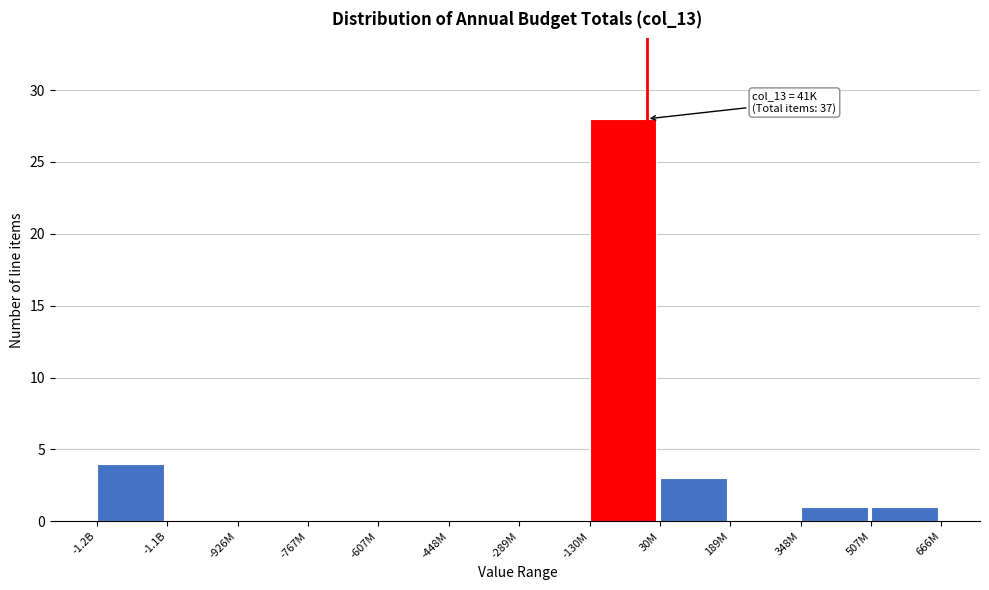

Reading right to left, extract all data points from this chart.

507M=1	348M=1	189M=0	30M=3	-130M=28	-289M=0	-448M=0	-607M=0	-767M=0	-926M=0	-1.1B=0	-1.2B=4